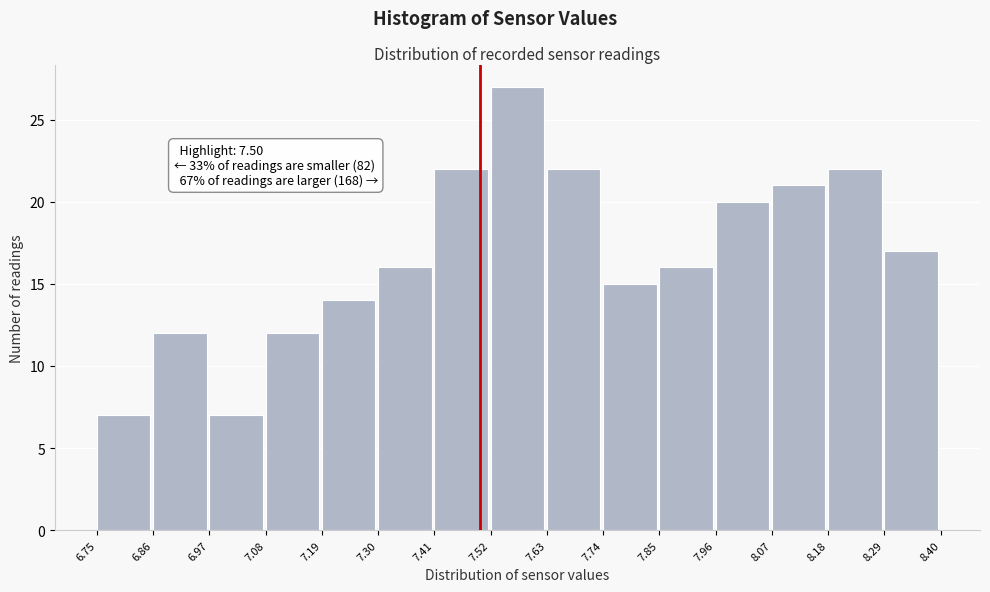

Which range on the x-axis has the tallest bar?

7.52 to 7.63